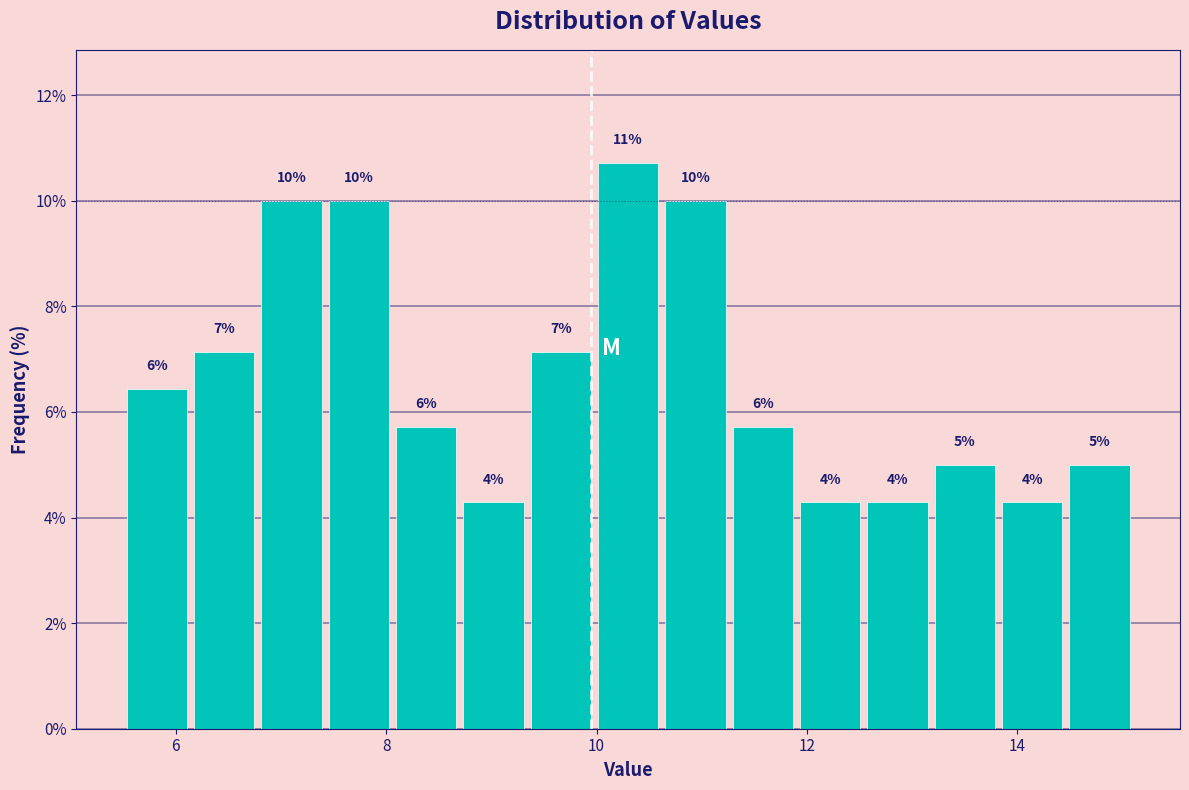

Read against the x-axis, roughly where is the centre of the tallest bar?

10.4